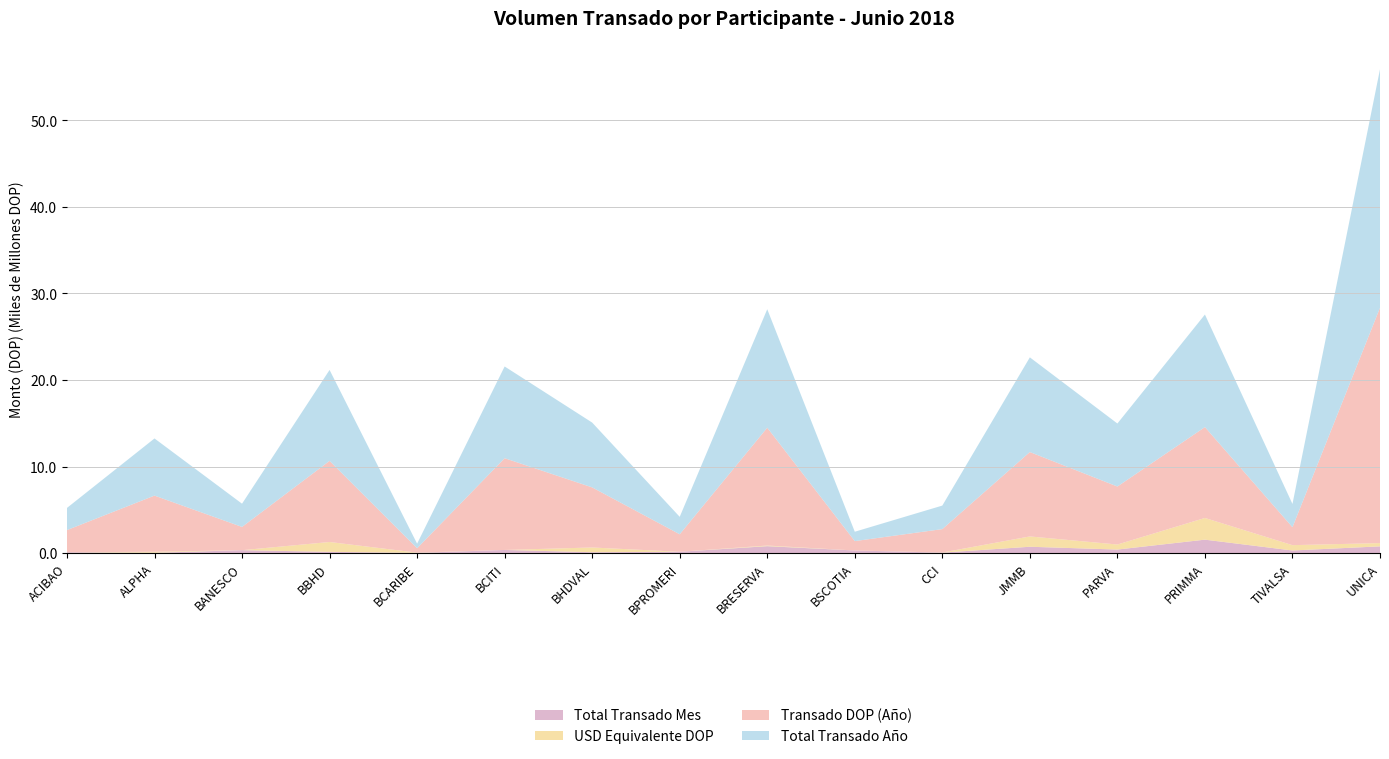

Reading left to right, what are all the values shown in this chart?

Total Transado Mes: ACIBAO=104370552.0	ALPHA=45338263.6	BANESCO=344626152.7	BBHD=150724749.3	BCARIBE=34189032.0	BCITI=370935204.3	BHDVAL=107165690.8	BPROMERI=162230176.5	BRESERVA=806875657.6	BSCOTIA=310396447.4	CCI=60840578.3	JMMB=739603699.1	PARVA=416570162.7	PRIMMA=1559113115.9	TIVALSA=308931219.6	UNICA=784757558.5
USD Equivalente DOP: ACIBAO=0.0	ALPHA=117802297.8	BANESCO=0.0	BBHD=1139840545.0	BCARIBE=25586140.4	BCITI=0.0	BHDVAL=549397605.5	BPROMERI=0.0	BRESERVA=75527820.2	BSCOTIA=0.0	CCI=15337271.9	JMMB=1193601114.9	PARVA=583020385.1	PRIMMA=2507791097.7	TIVALSA=617455336.2	UNICA=378388789.2
Transado DOP (Año): ACIBAO=2559756526.3	ALPHA=6483275176.6	BANESCO=2683947027.3	BBHD=9364709628.3	BCARIBE=506006983.9	BCITI=10594404783.0	BHDVAL=6937350080.3	BPROMERI=2016799769.7	BRESERVA=13606171270.1	BSCOTIA=1082250711.8	CCI=2701652382.7	JMMB=9743144635.3	PARVA=6695461074.7	PRIMMA=10491756526.0	TIVALSA=2069877207.1	UNICA=27173236589.6
Total Transado Año: ACIBAO=2559756526.3	ALPHA=6601077474.4	BANESCO=2683947027.3	BBHD=10504550173.2	BCARIBE=531593124.3	BCITI=10594404783.0	BHDVAL=7486747685.8	BPROMERI=2016799769.7	BRESERVA=13681699090.3	BSCOTIA=1082250711.8	CCI=2716989654.5	JMMB=10936745750.2	PARVA=7278481459.8	PRIMMA=12999547623.7	TIVALSA=2687332543.3	UNICA=27551625378.8